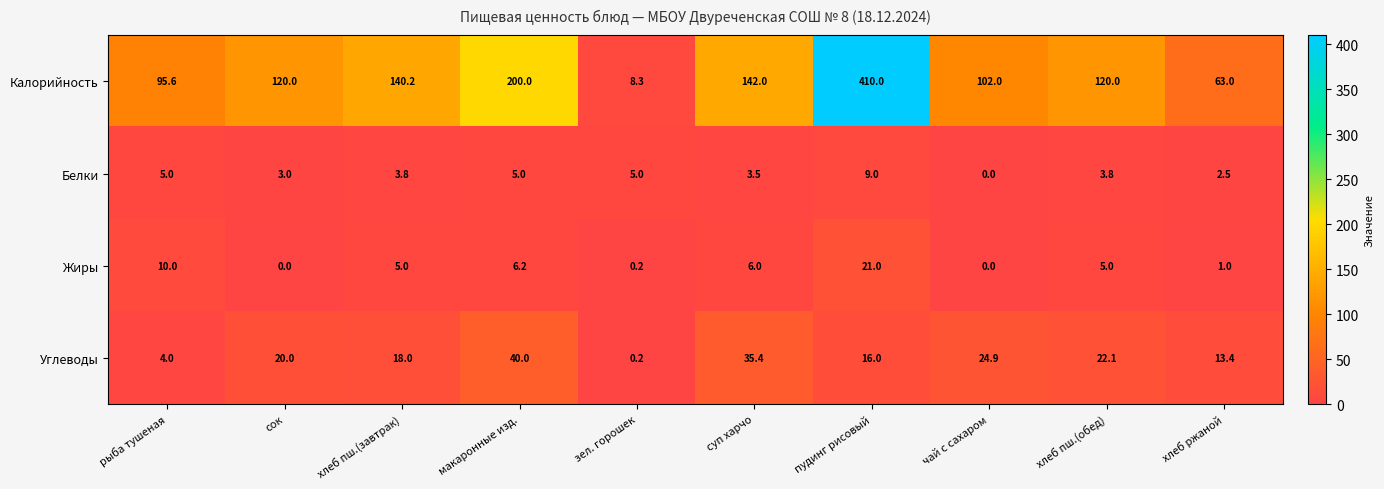

What is the highest value of the Углеводы series?

40.0